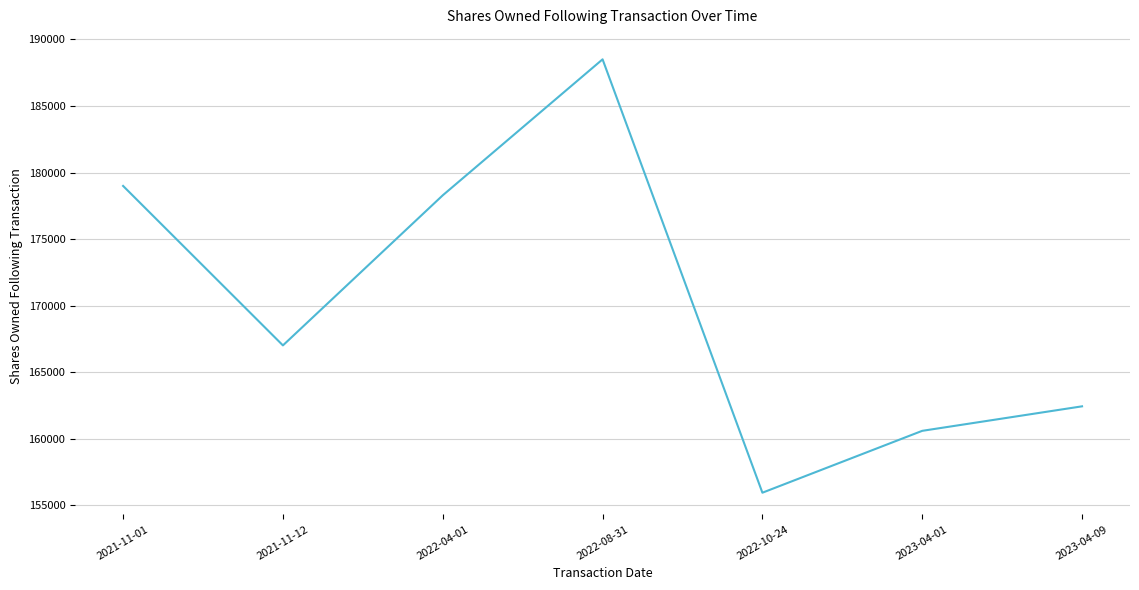

What is the minimum value shown in the chart?

155949